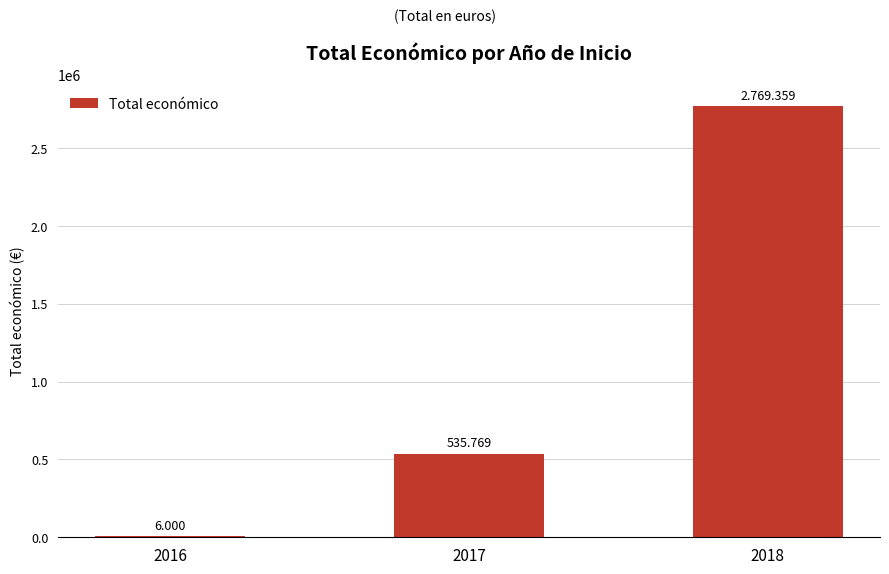

Are the bars horizontal?

No